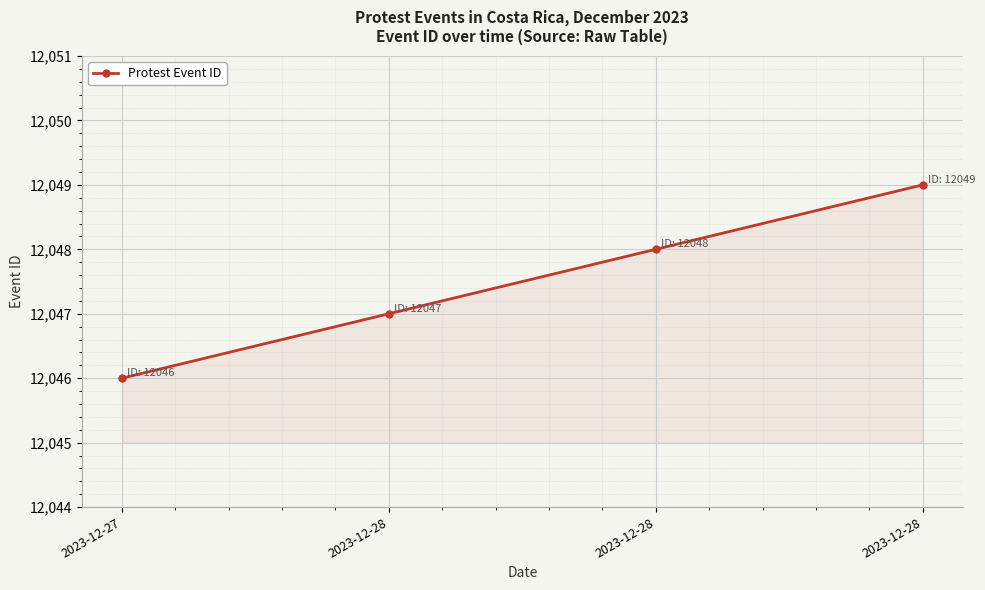

Rank the categories by value from highest to lowest.

2023-12-28, 2023-12-28, 2023-12-28, 2023-12-27